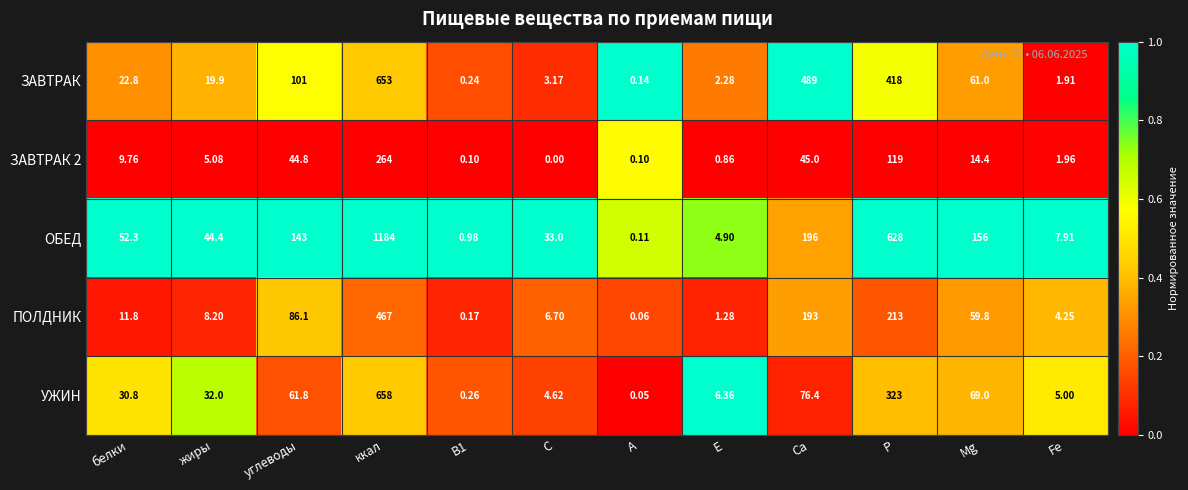

At which label does ОБЕД first exceed 52?

белки